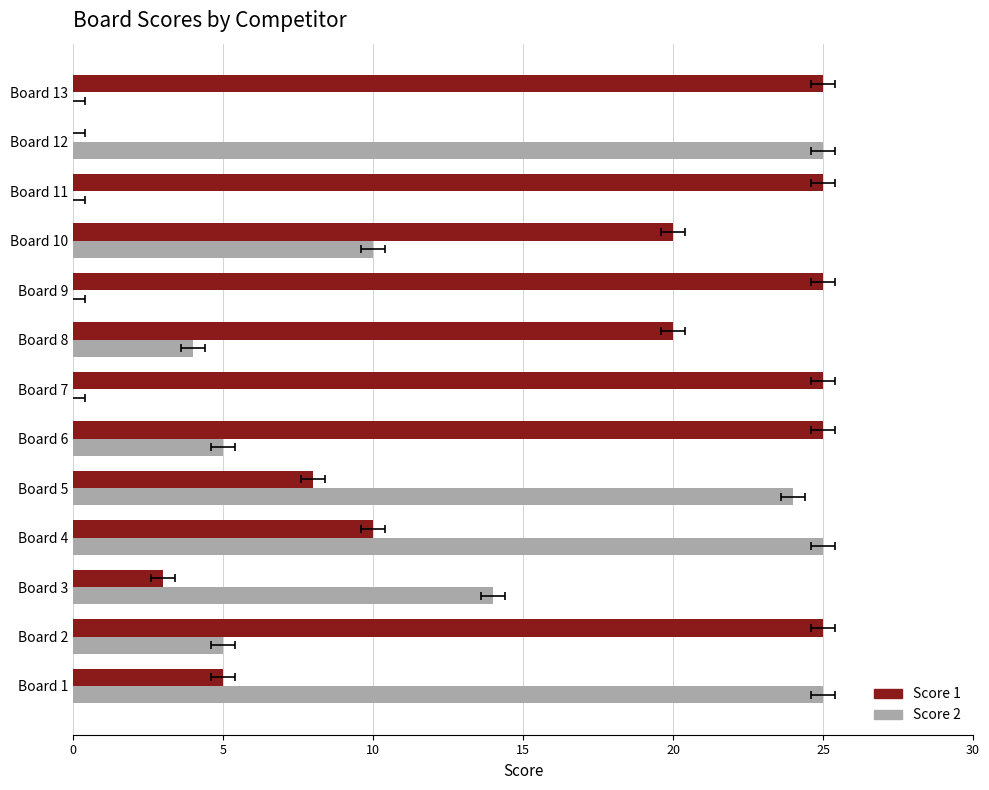

The Score 2 series shows 5 at 5. True or false?

True